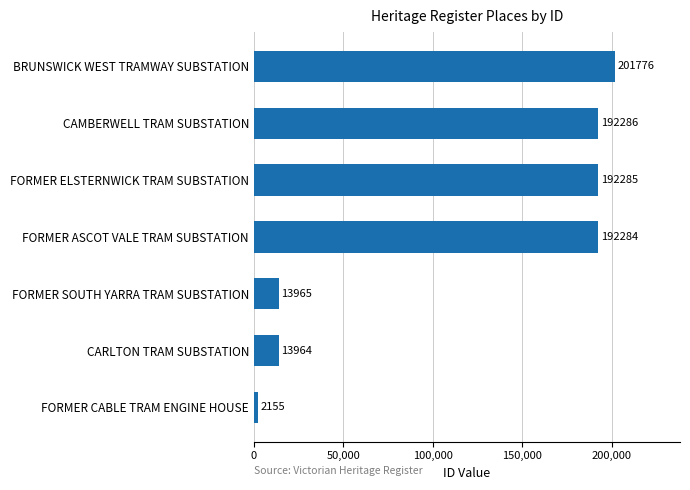

The value at CAMBERWELL TRAM SUBSTATION is 343806. True or false?

False